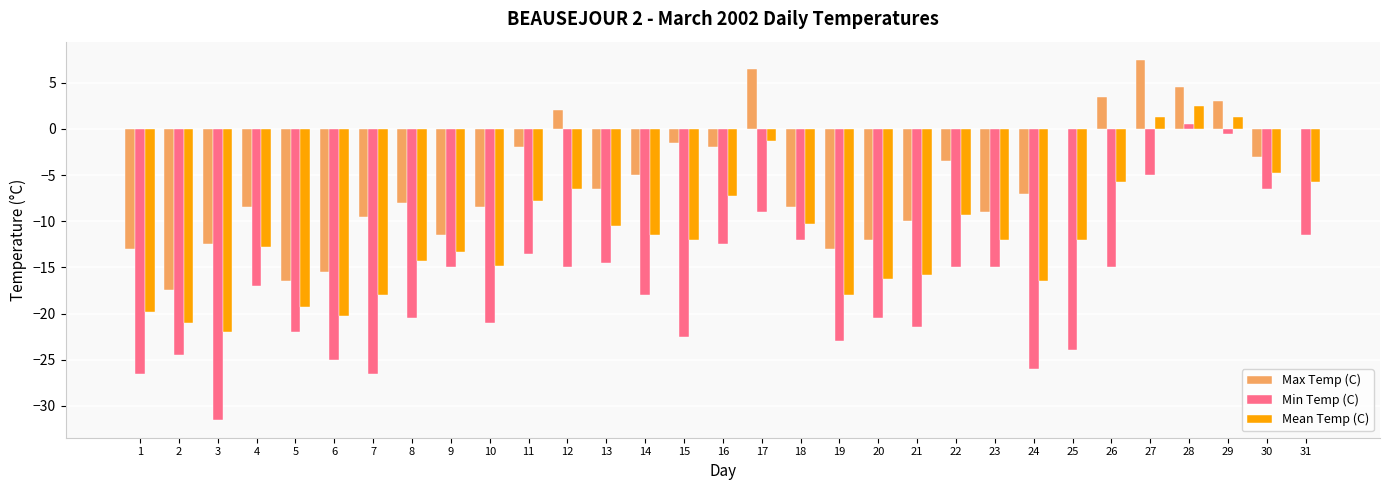

What are all the series names shown in the legend?

Max Temp (C), Min Temp (C), Mean Temp (C)